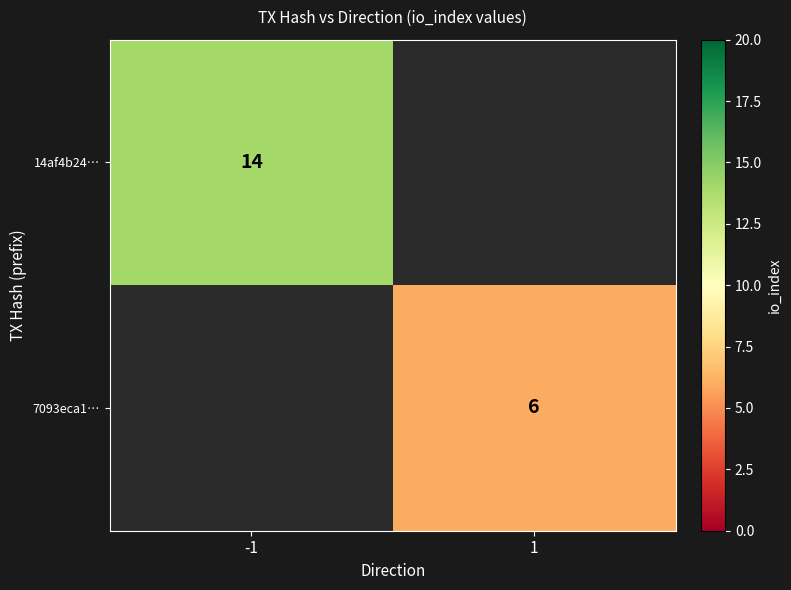

The 14af4b24… series shows 20 at -1. True or false?

False